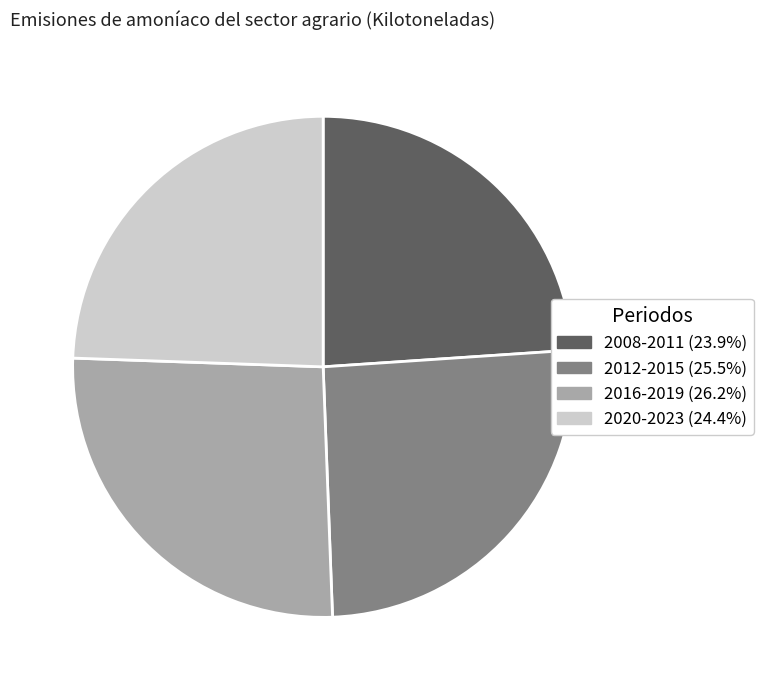

Is there any slice that represents more than half of the pie?

No